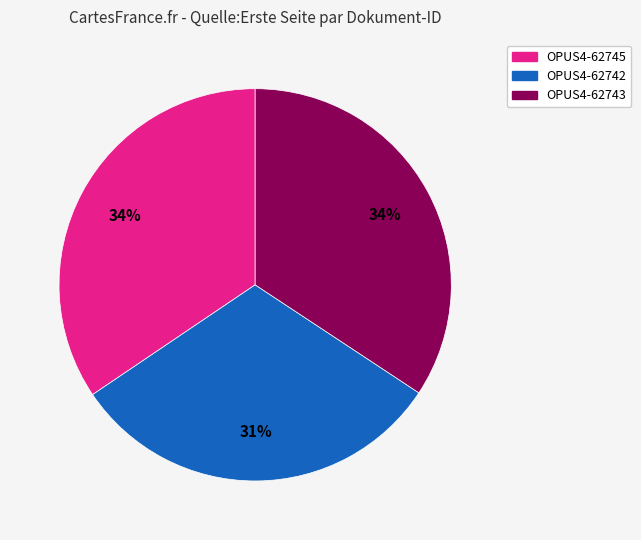

True or false: OPUS4-62745 accounts for 34% of the total.

True